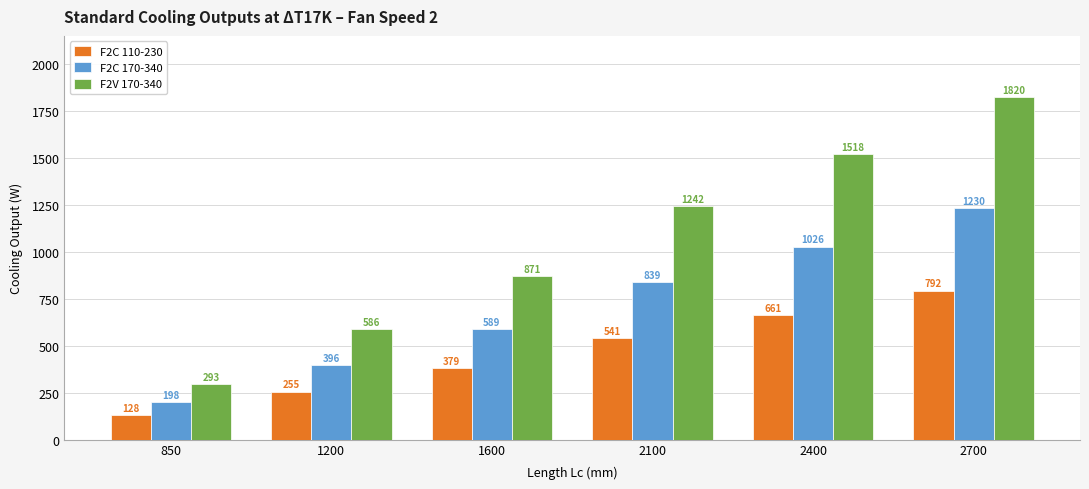

Is the value of F2V 170-340 at 2700 greater than the value of F2C 110-230 at 1600?

Yes